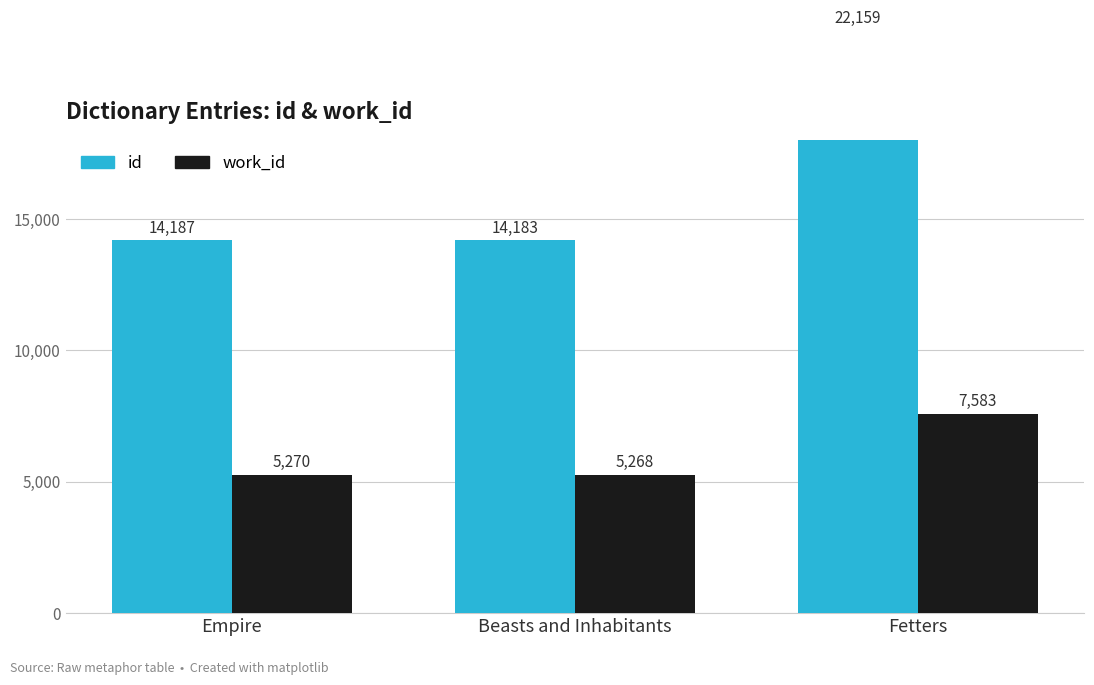

Which has a higher value, Fetters or Empire?

Fetters